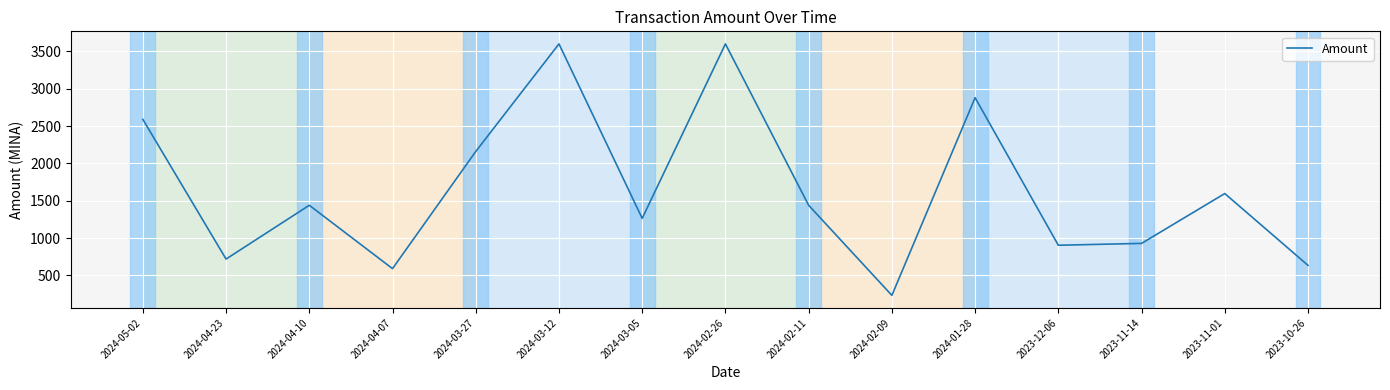

Between 2024-05-02 and 2024-04-10, which is larger?

2024-05-02